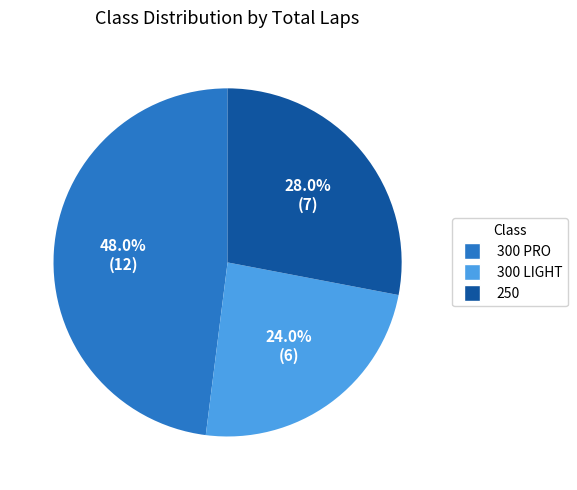

True or false: 250 accounts for 28% of the total.

True